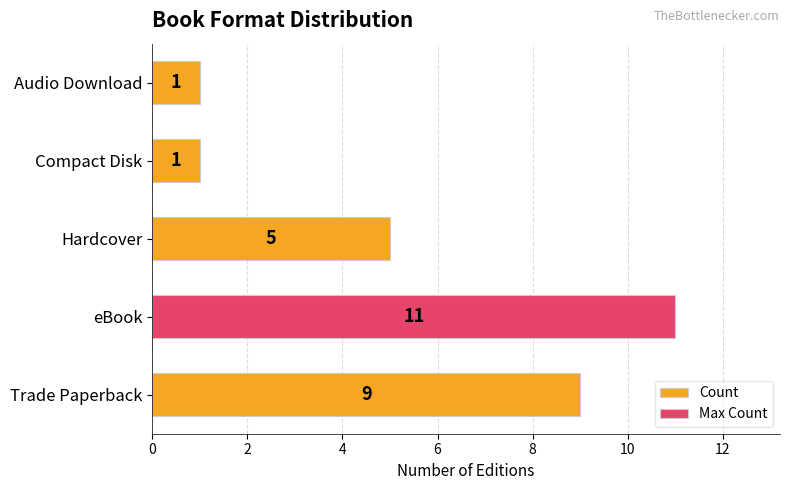

At 8, list the series in order from largest to smallest.

Count, Max Count